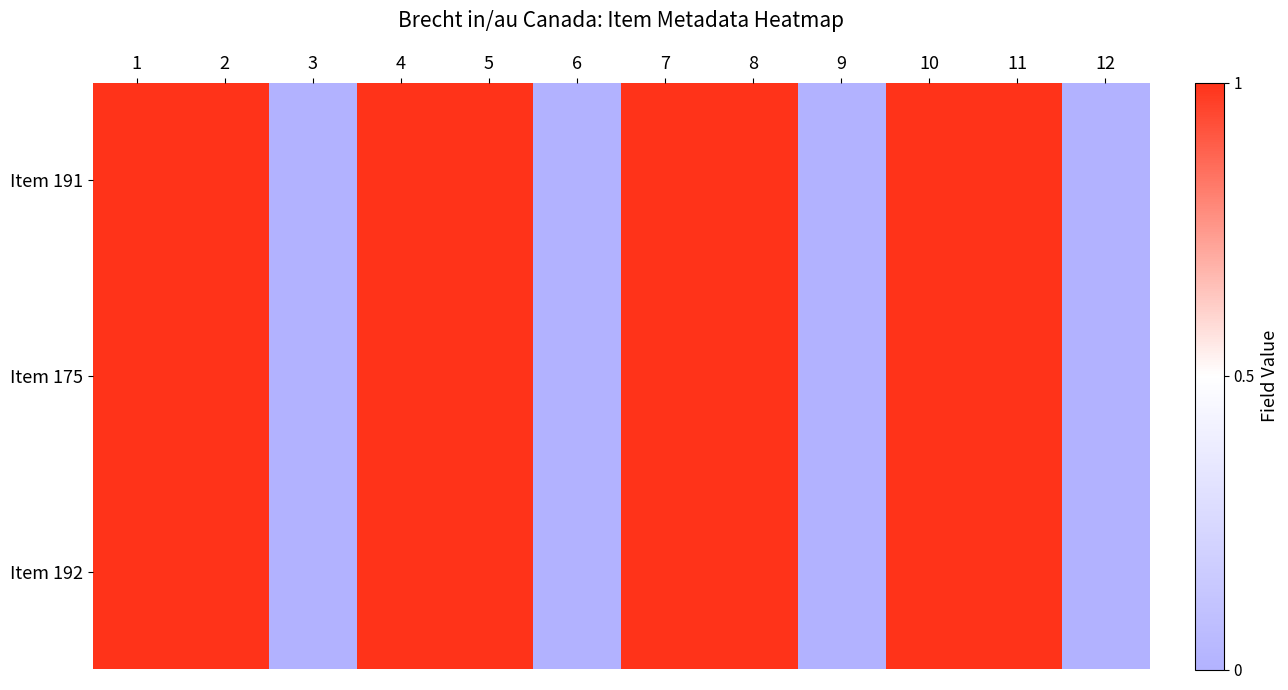

Between 3 and 2, which is larger?

2